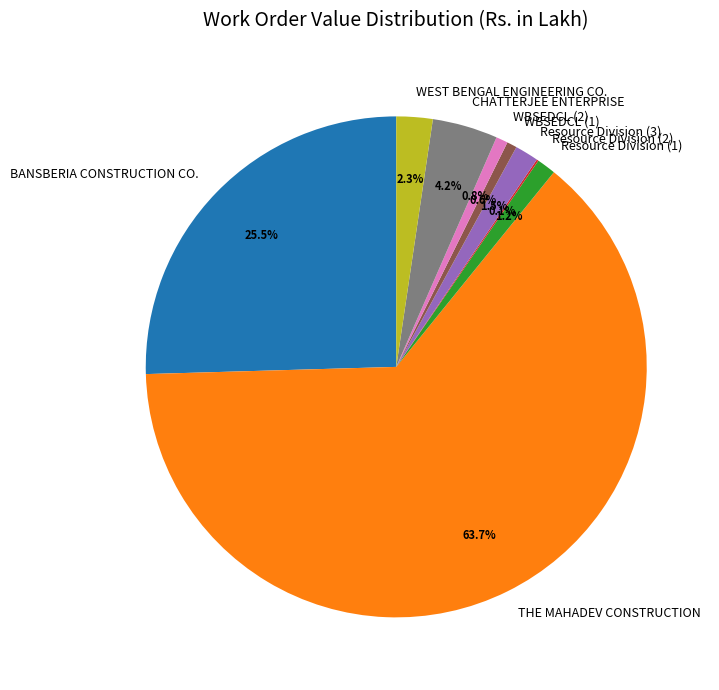

What portion of the pie excludes WEST BENGAL ENGINEERING CO.?

97.7%